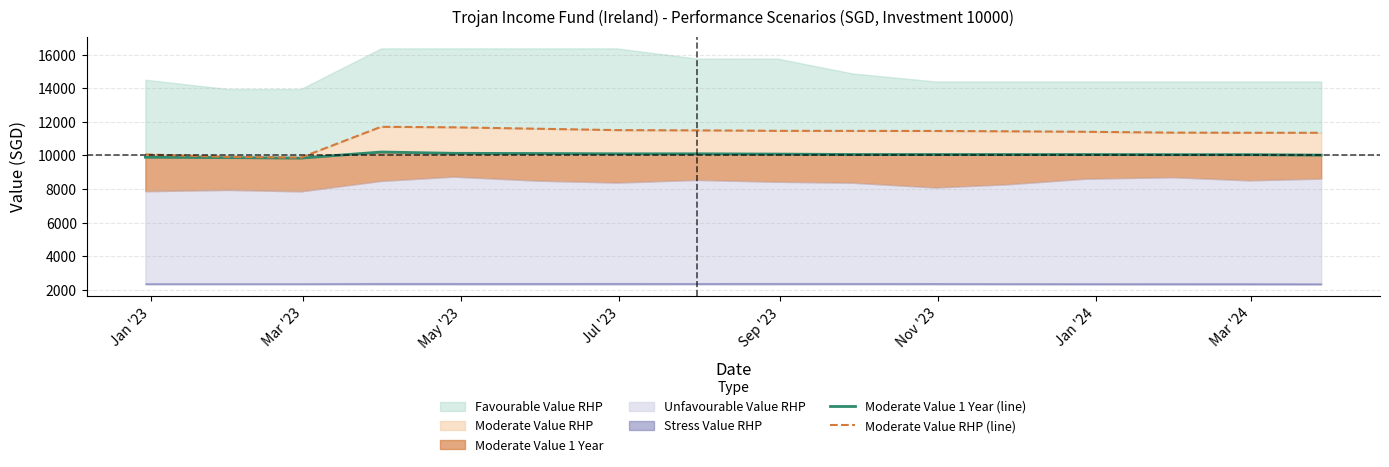

Which label corresponds to the smallest value in the chart?

May '23